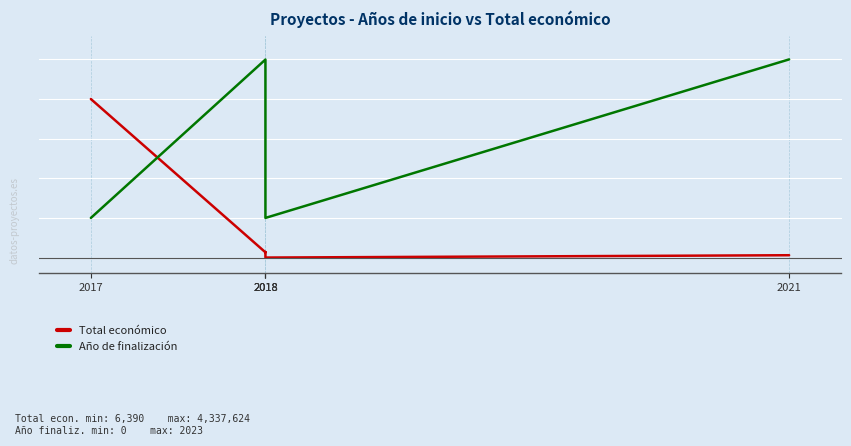

Between which two adjacent categories do Total económico and Año de finalización first intersect?

2017 and 2018